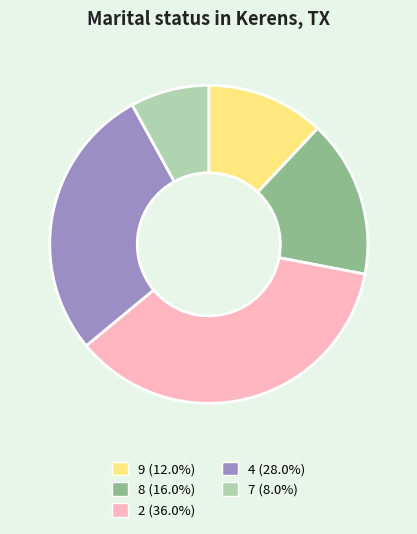

Is there a majority slice in this chart?

No